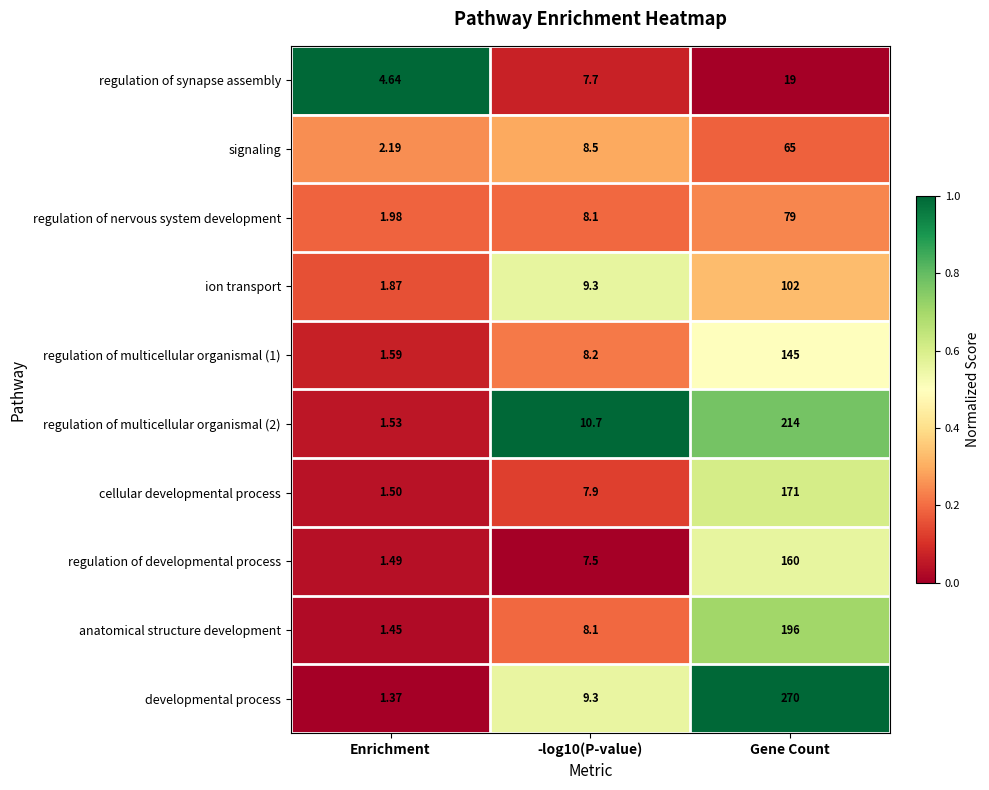

Between -log10(P-value) and Gene Count, which series saw the biggest shift?

developmental process